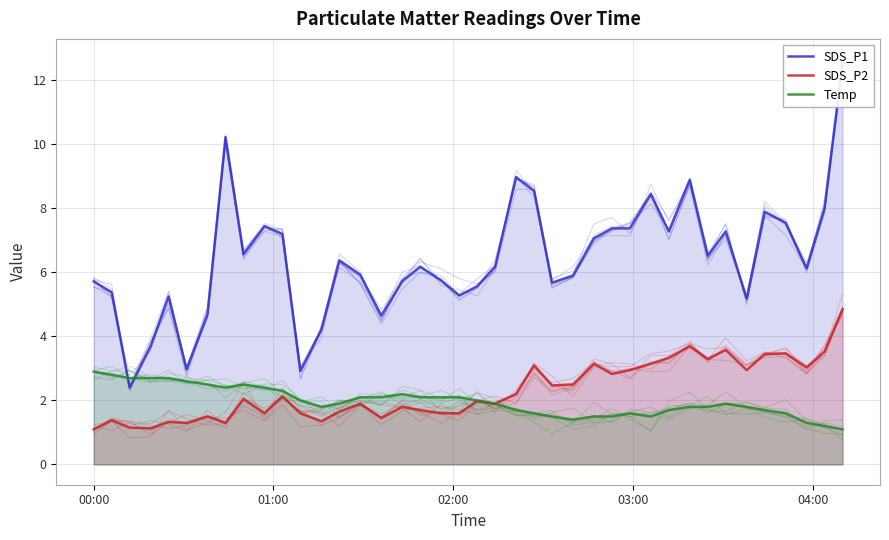

Is the value of Temp at 22 greater than the value of SDS_P2 at 25?

No